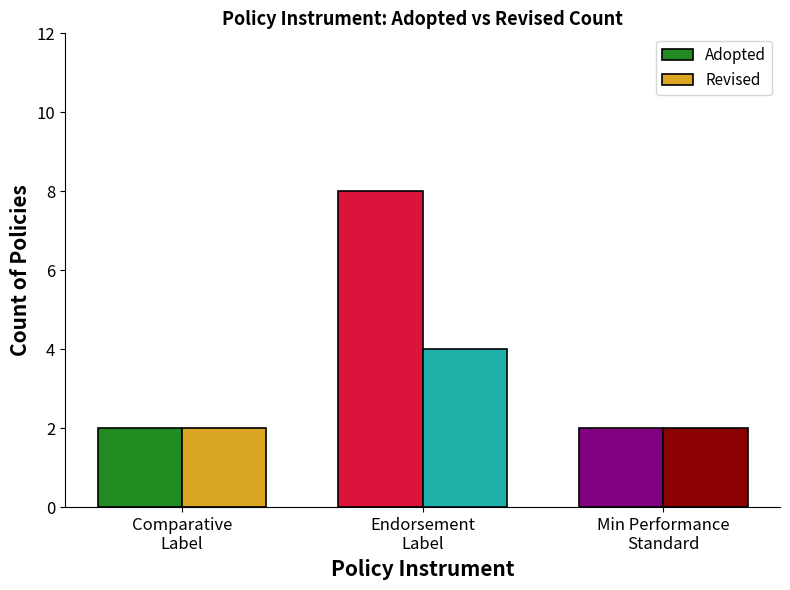

List the series in order of their peak value, lowest first.

Revised, Adopted